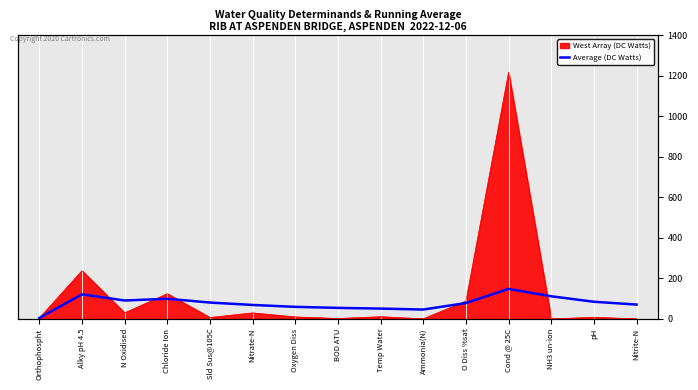

At which category does the chart reach its minimum across all series?

Orthophospht